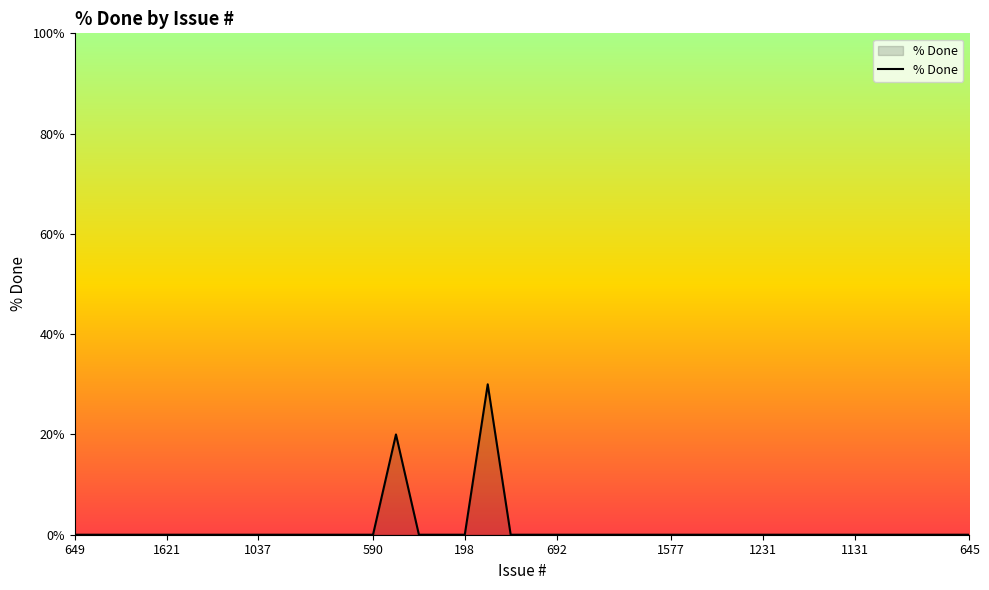

What is the difference between the maximum and minimum values?

30